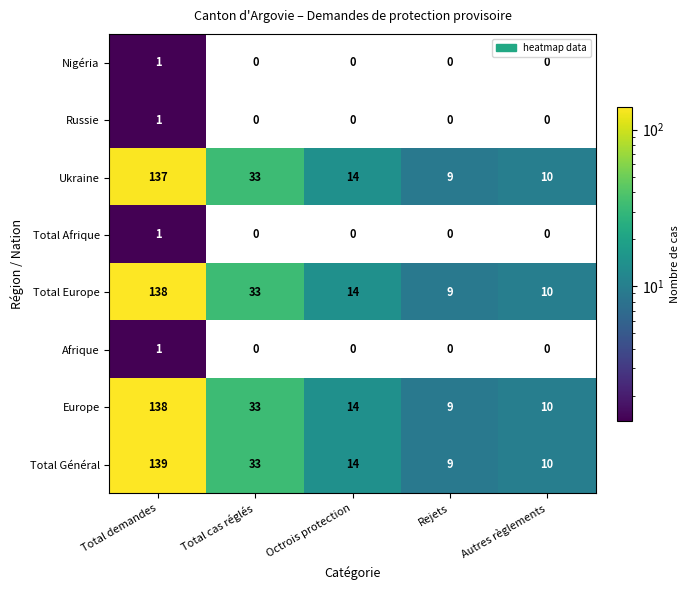

What is the sum of all Ukraine values?

203